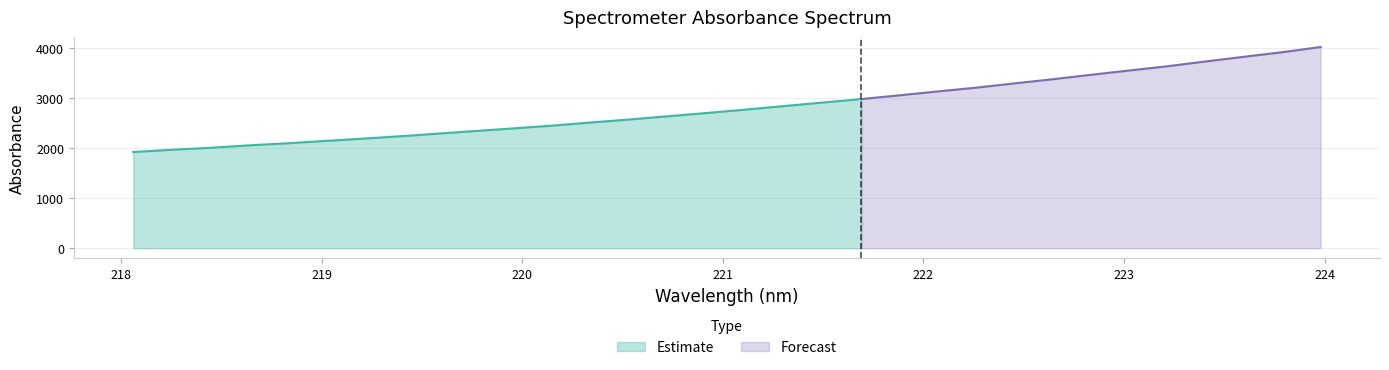

What is the sum of all values?

90444.1